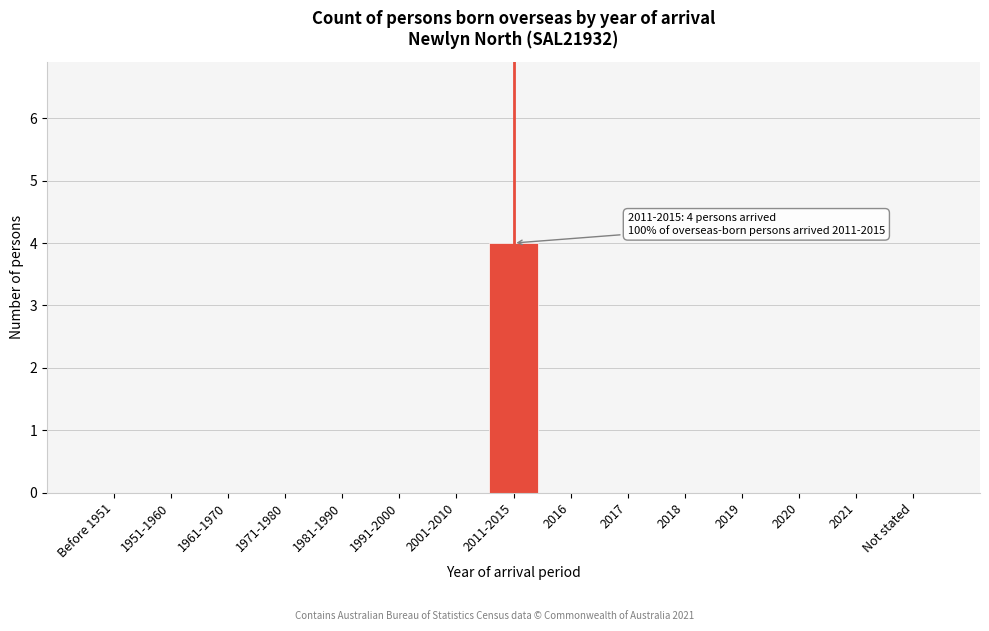

Reading left to right, what are all the values shown in this chart?

Before 1951=0	1951-1960=0	1961-1970=0	1971-1980=0	1981-1990=0	1991-2000=0	2001-2010=0	2011-2015=4	2016=0	2017=0	2018=0	2019=0	2020=0	2021=0	Not stated=0